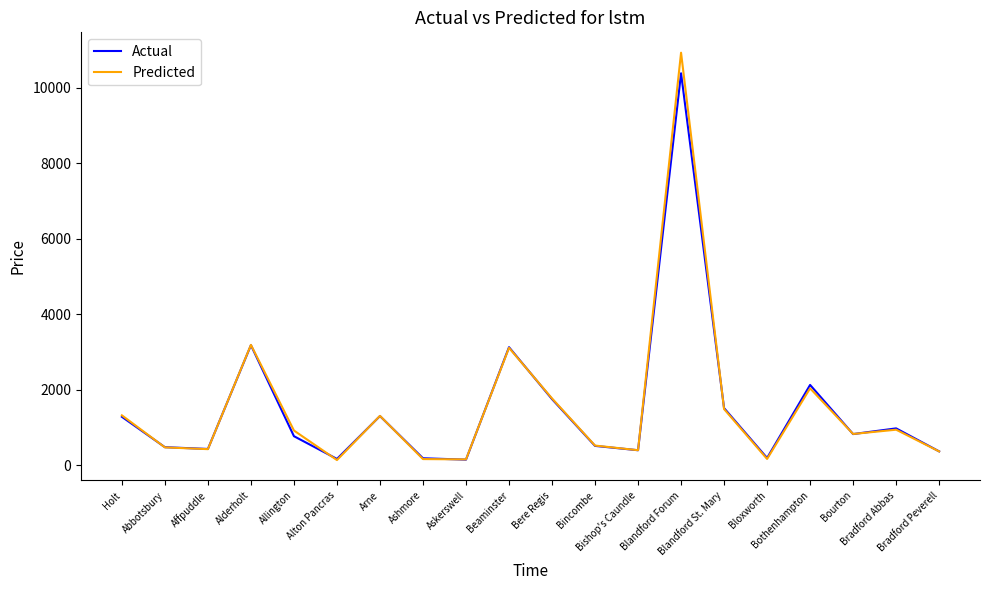

How many categories are shown in the chart?

20